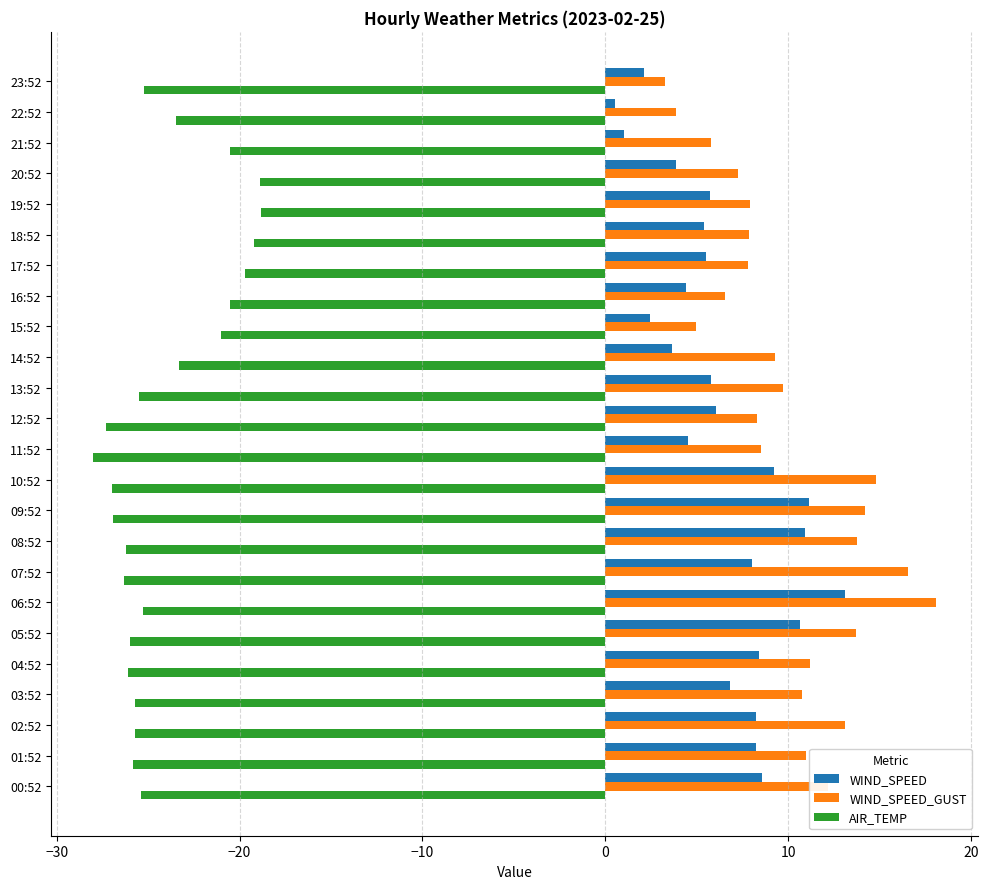

Which series has the widest spread of values?

WIND_SPEED_GUST